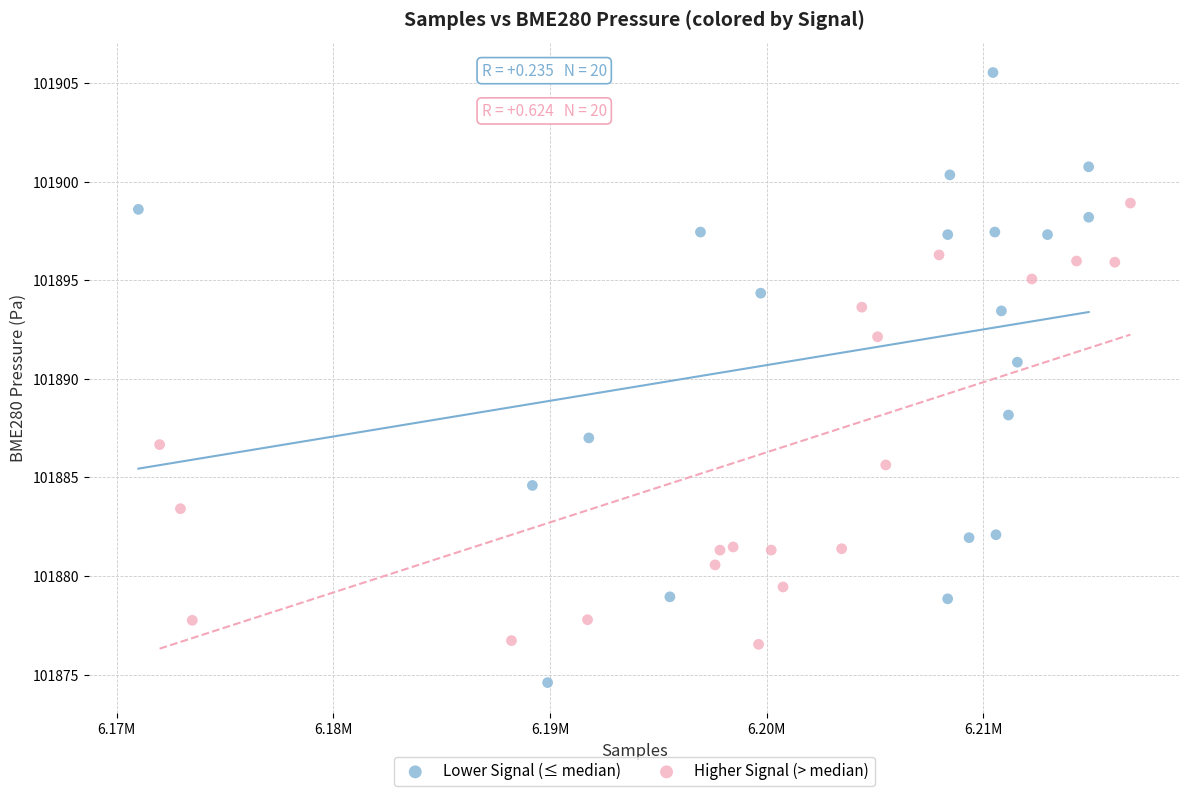

Which series contains the highest Y value?

Lower Signal (≤ median)